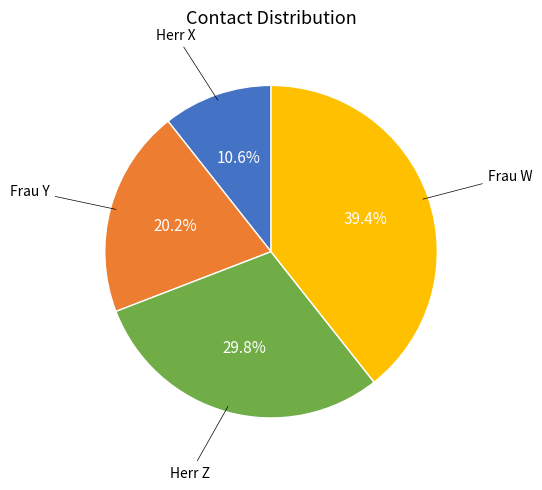

Does any single category account for the majority?

No